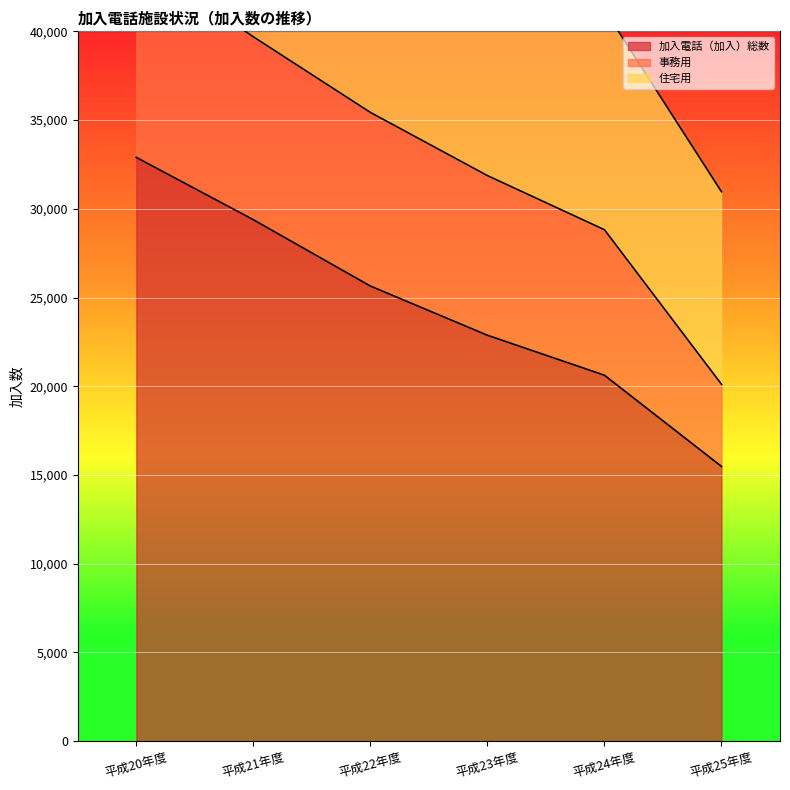

True or false: 加入電話（加入）総数 has more than 2 points higher than both neighbors.

False